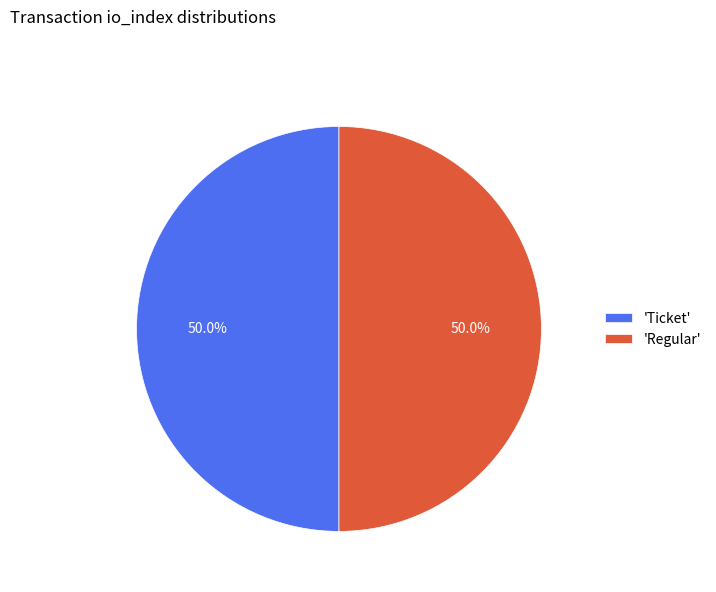

How much of the chart is everything except 'Ticket'?

50.0%